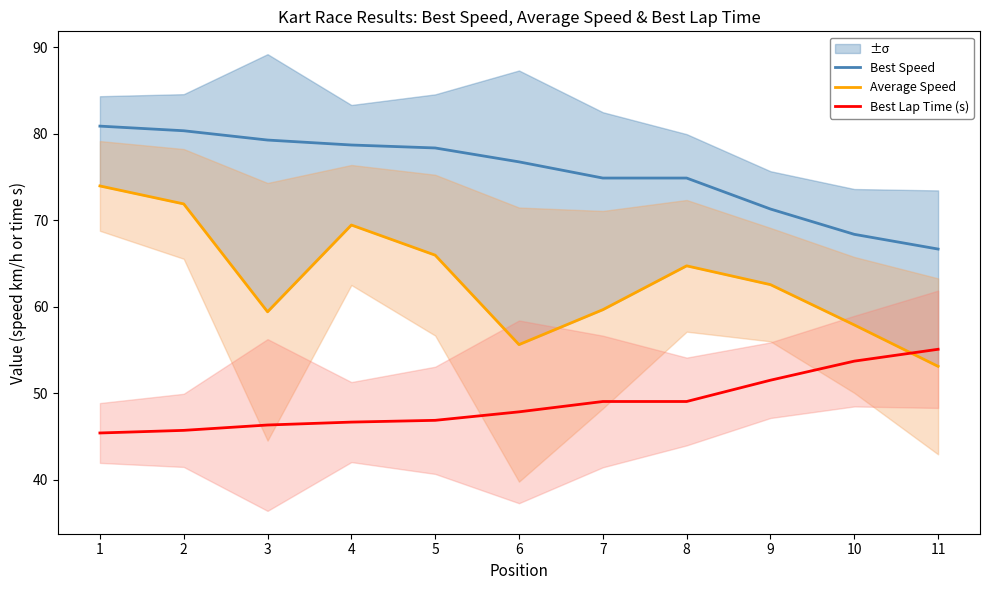

What is the value of the Best Lap Time (s) point at the 2nd from the left?

45.7